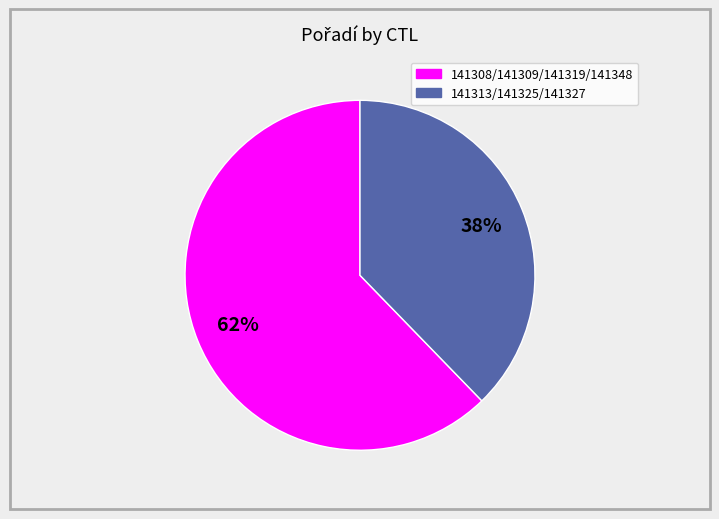

Is there a majority slice in this chart?

Yes